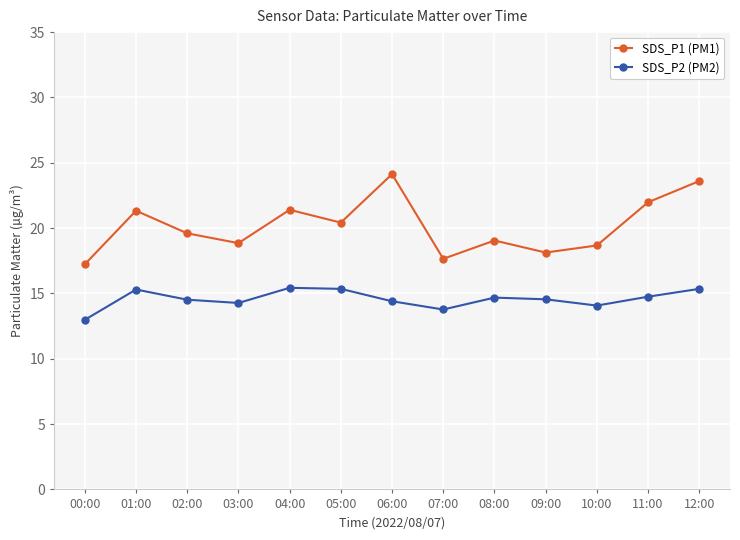

Is it true that SDS_P1 (PM1) equals 6.1 at 03:00?

False